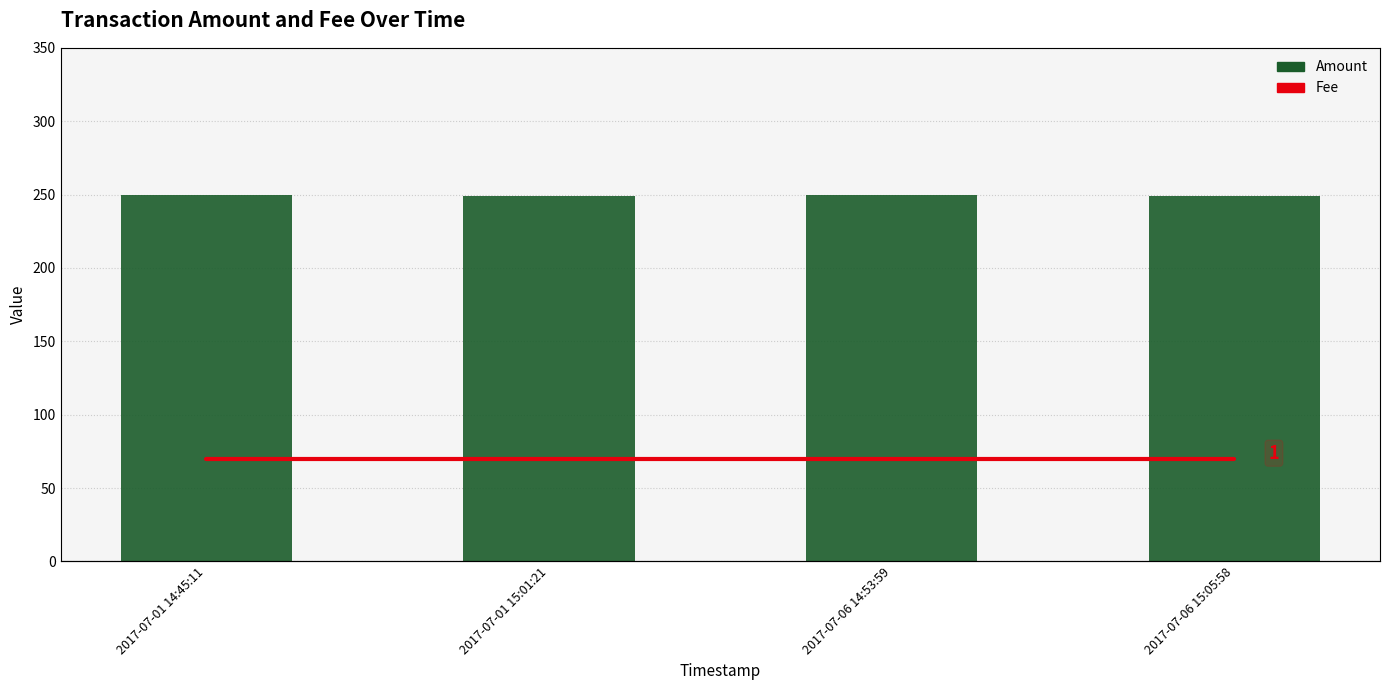

Is it true that Amount equals 250 at 2017-07-06 14:53:59?

True